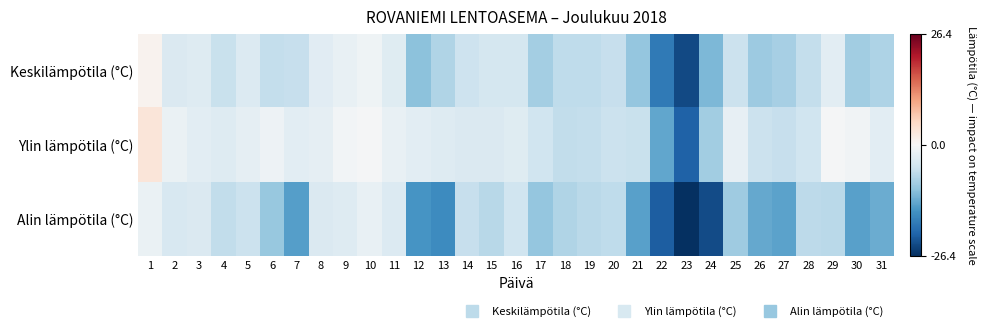

Between 2 and 18, which is larger?

2